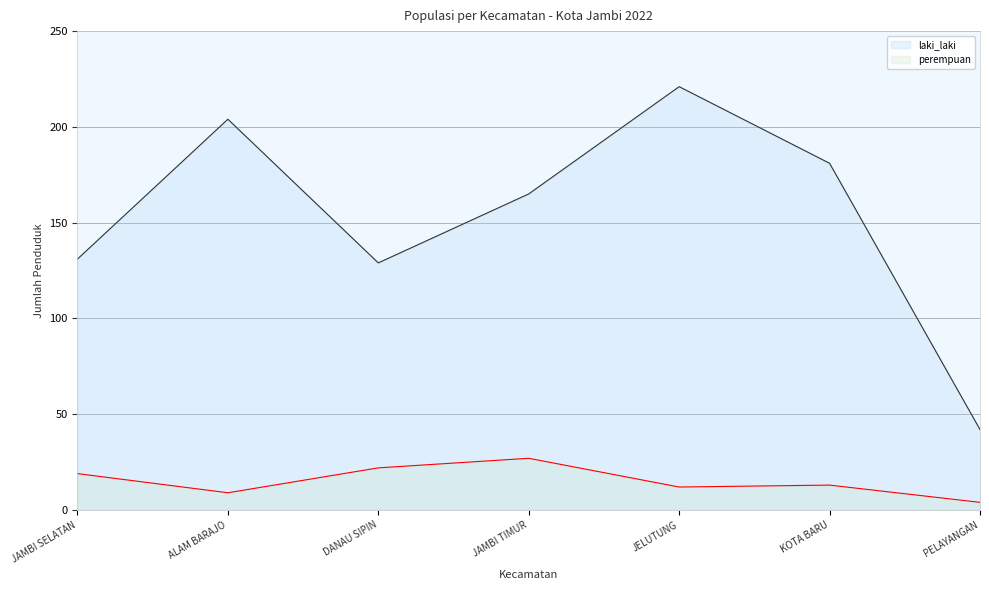

What is the value of the laki_laki point at the 4th from the left?

165